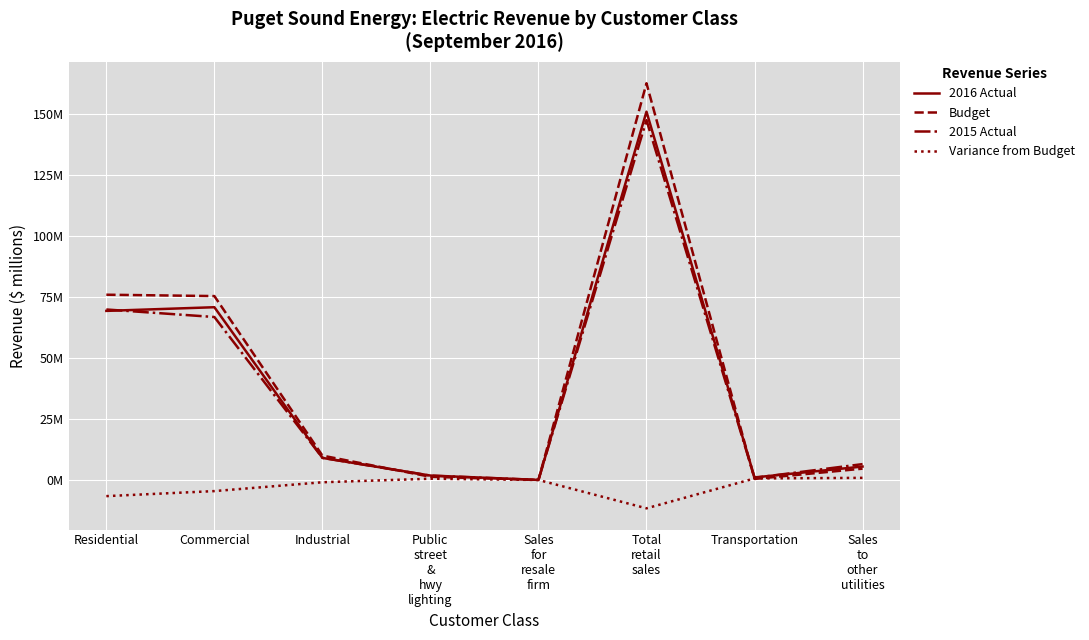

What is the label of the 6th point from the right?

Industrial